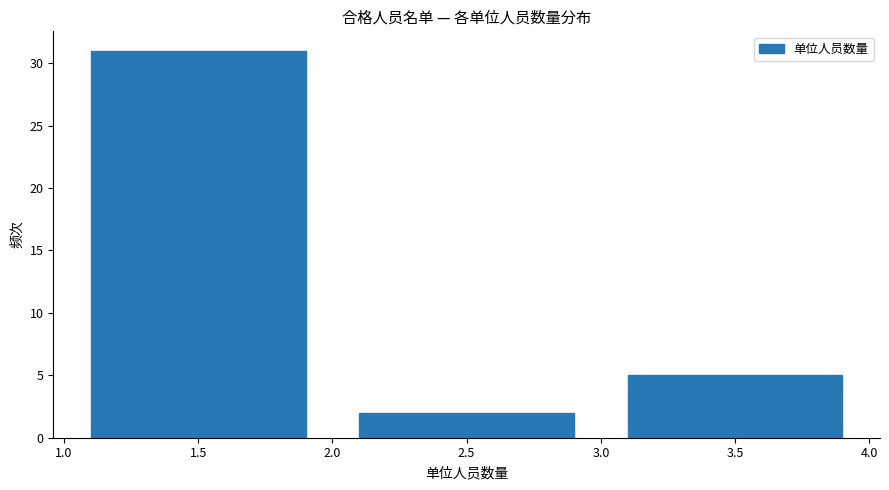

Over which range of the x-axis is the bar tallest?

1.0 to 2.0